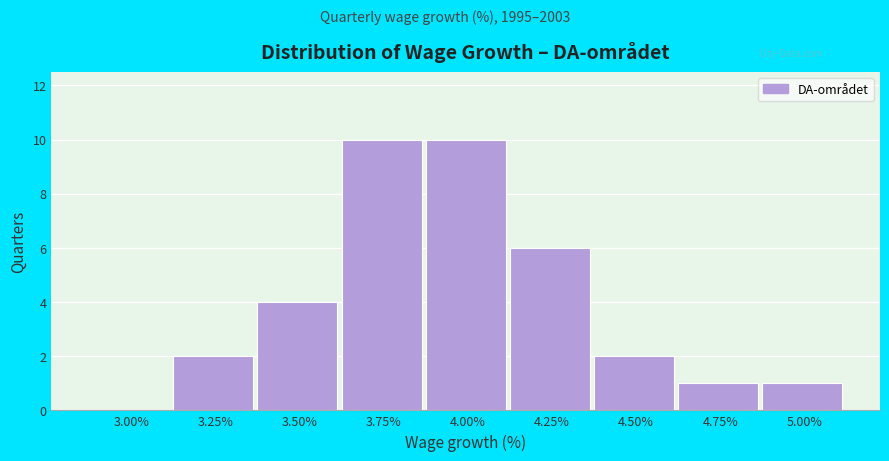

Reading left to right, extract all data points from this chart.

3.00%=0	3.25%=2	3.50%=4	3.75%=10	4.00%=10	4.25%=6	4.50%=2	4.75%=1	5.00%=1